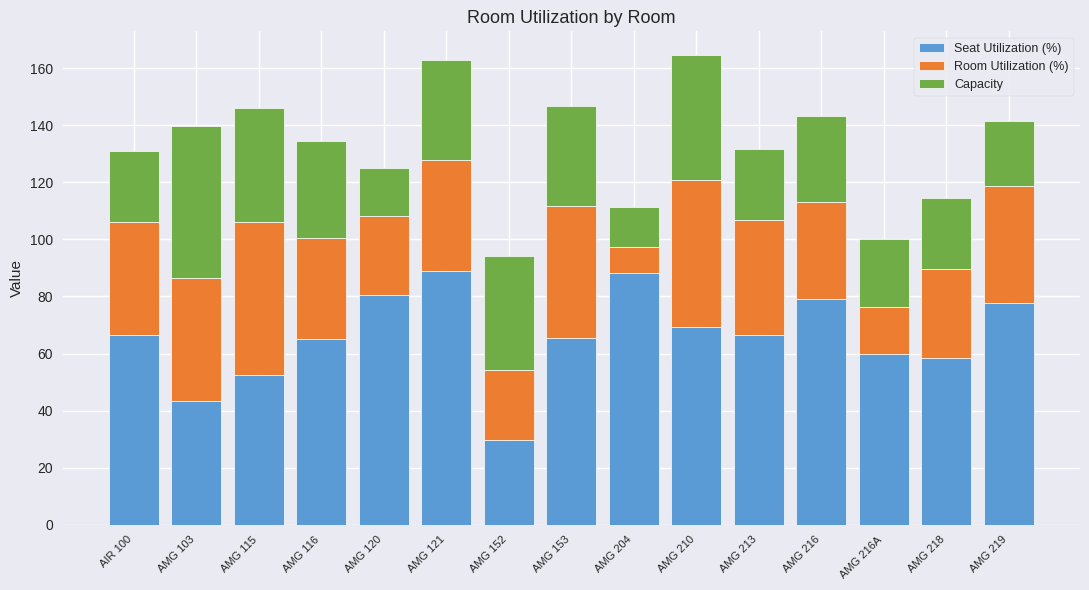

True or false: Seat Utilization (%) has a value of 43.4 at AMG 103.

True